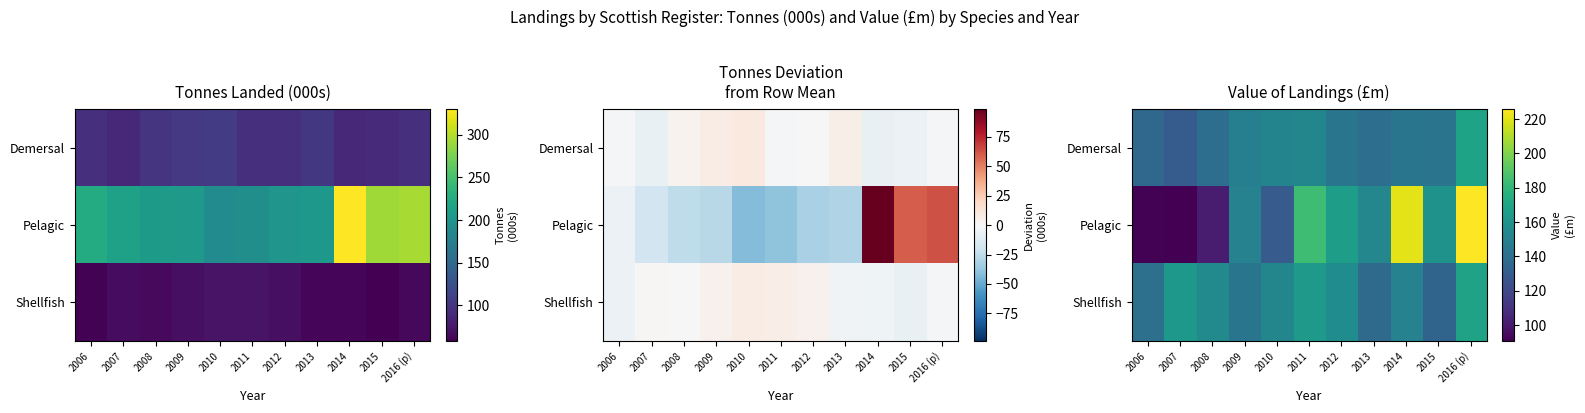

What is the minimum value shown in the chart?

90.7